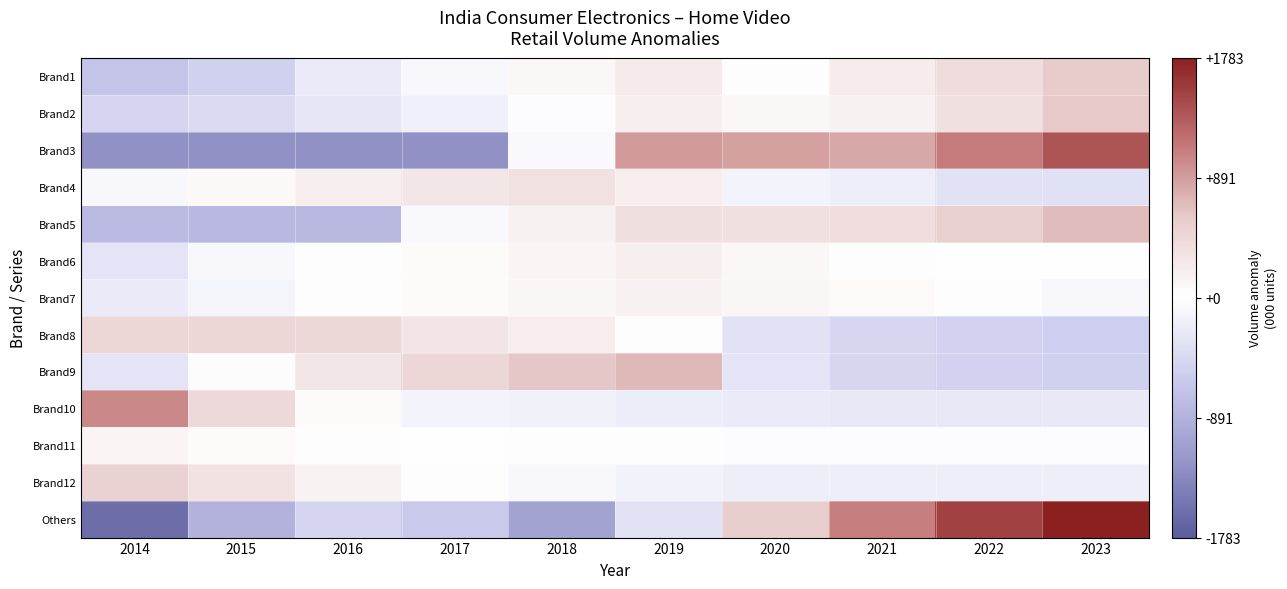

Between 2016 and 2017, which is larger?

2017